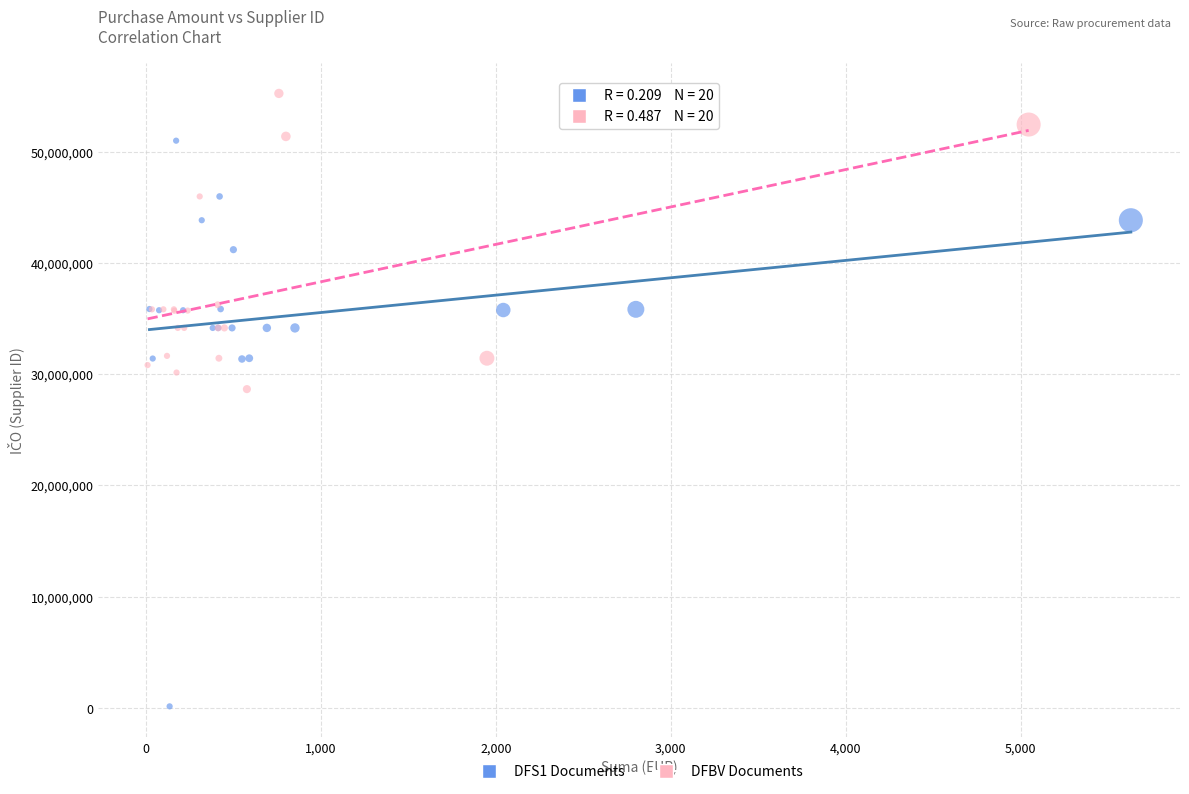

Which series has the largest Y range (max minus min)?

DFS1 Documents